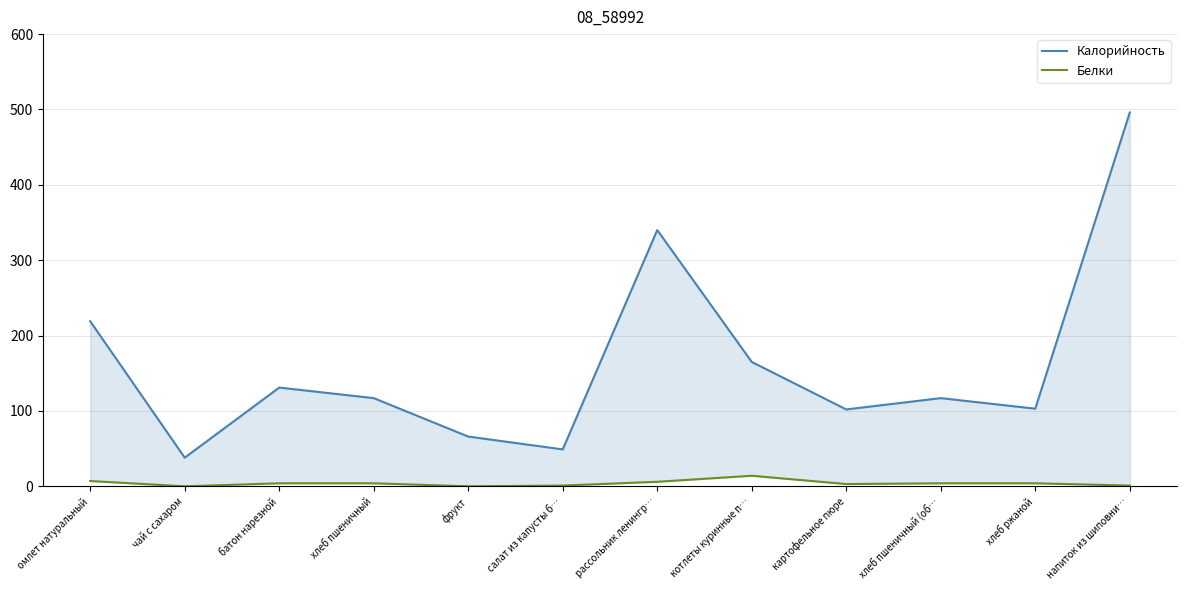

What is the difference between the maximum and minimum values in the Белки series?

14